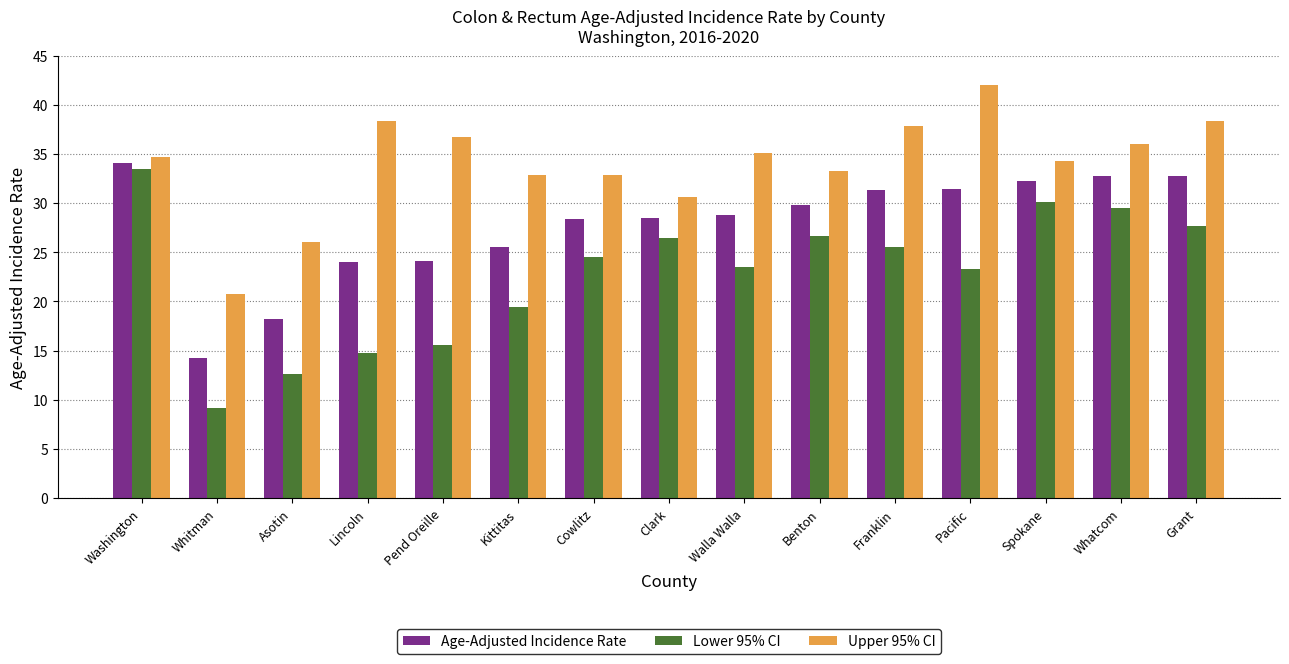

What are all the series names shown in the legend?

Age-Adjusted Incidence Rate, Lower 95% CI, Upper 95% CI